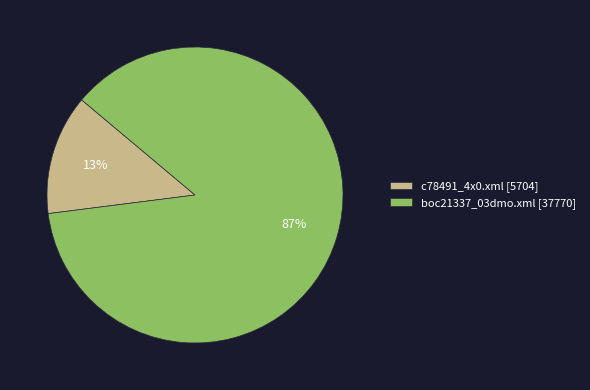

How many slices are in this pie chart?

2